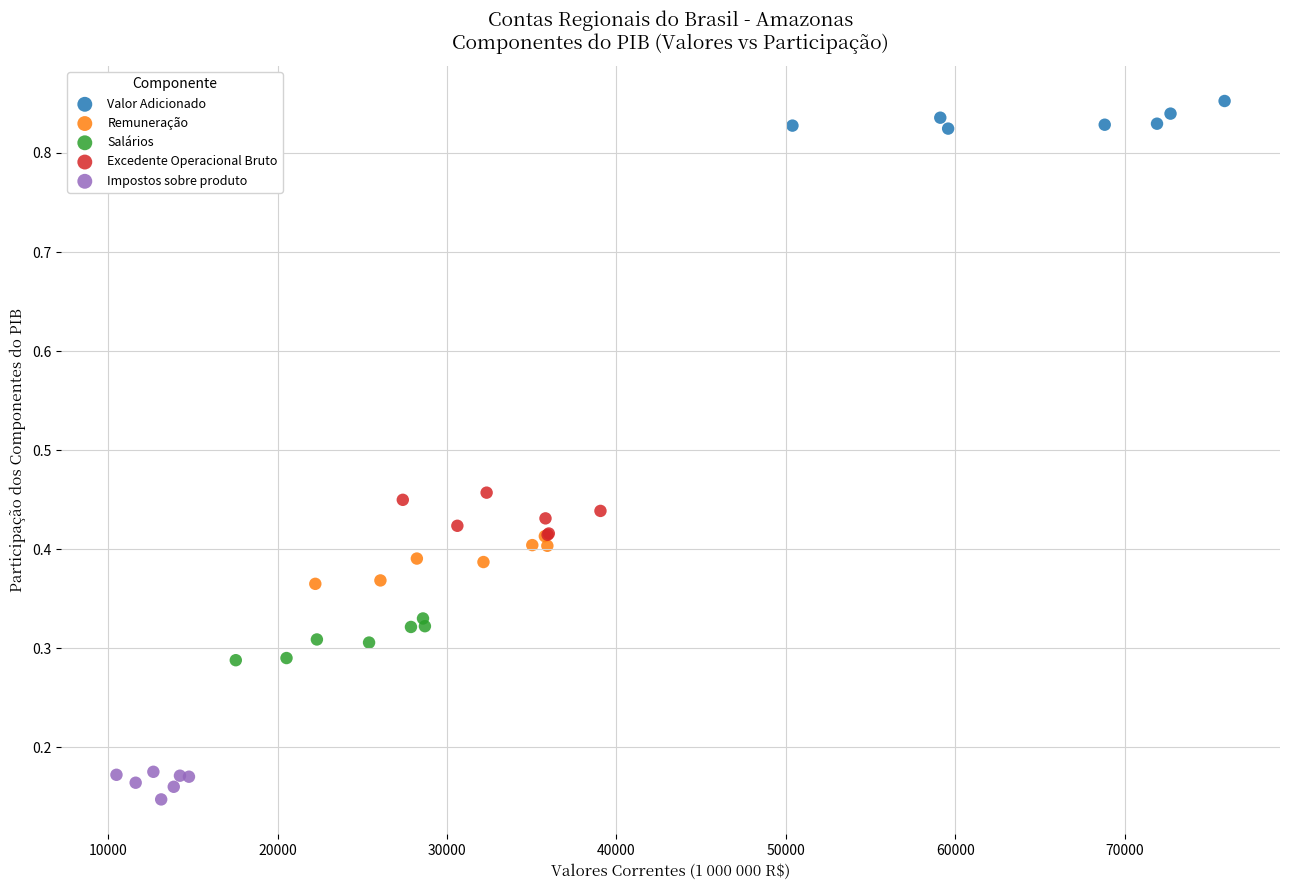

Which series reaches the minimum Y coordinate?

Impostos sobre produto